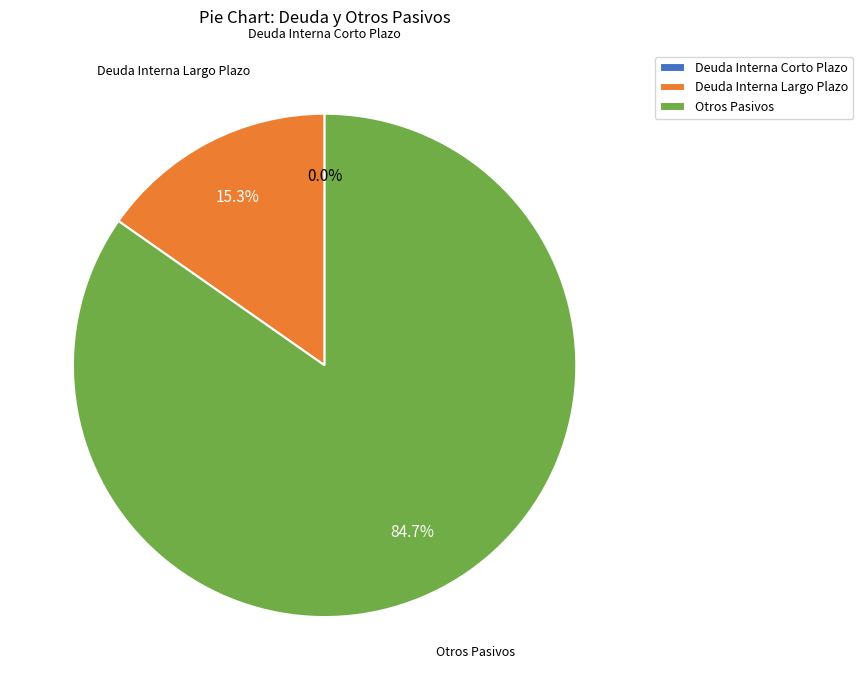

To the nearest percent, what is the difference between the Otros Pasivos and Deuda Interna Largo Plazo slice percentages?

69%